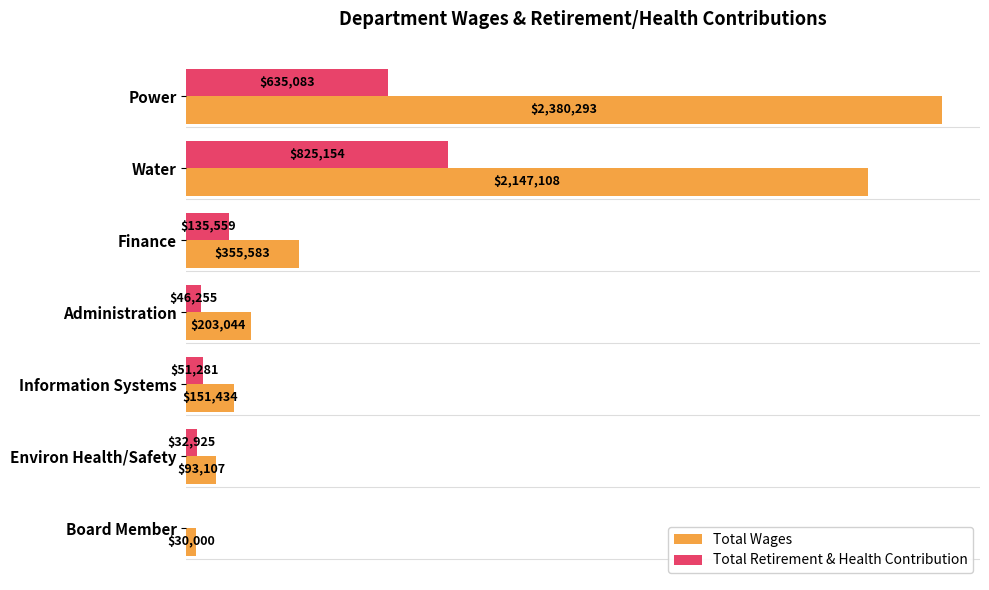

What are all the series names shown in the legend?

Total Wages, Total Retirement & Health Contribution